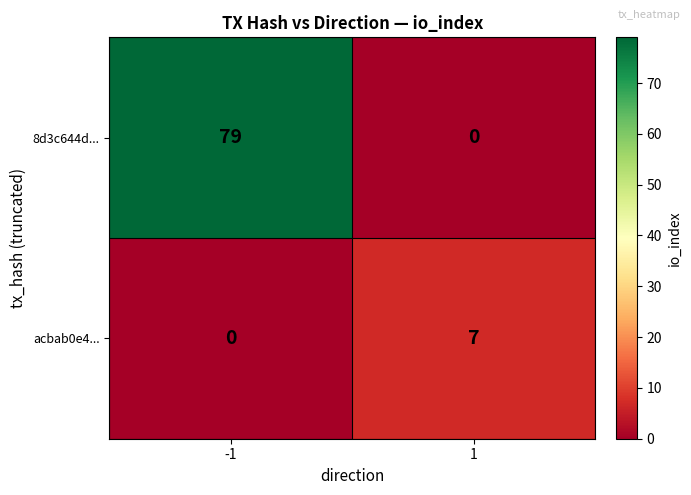

Reading right to left, list all the values displayed in this chart.

8d3c644d...: 0	79
acbab0e4...: 7	0